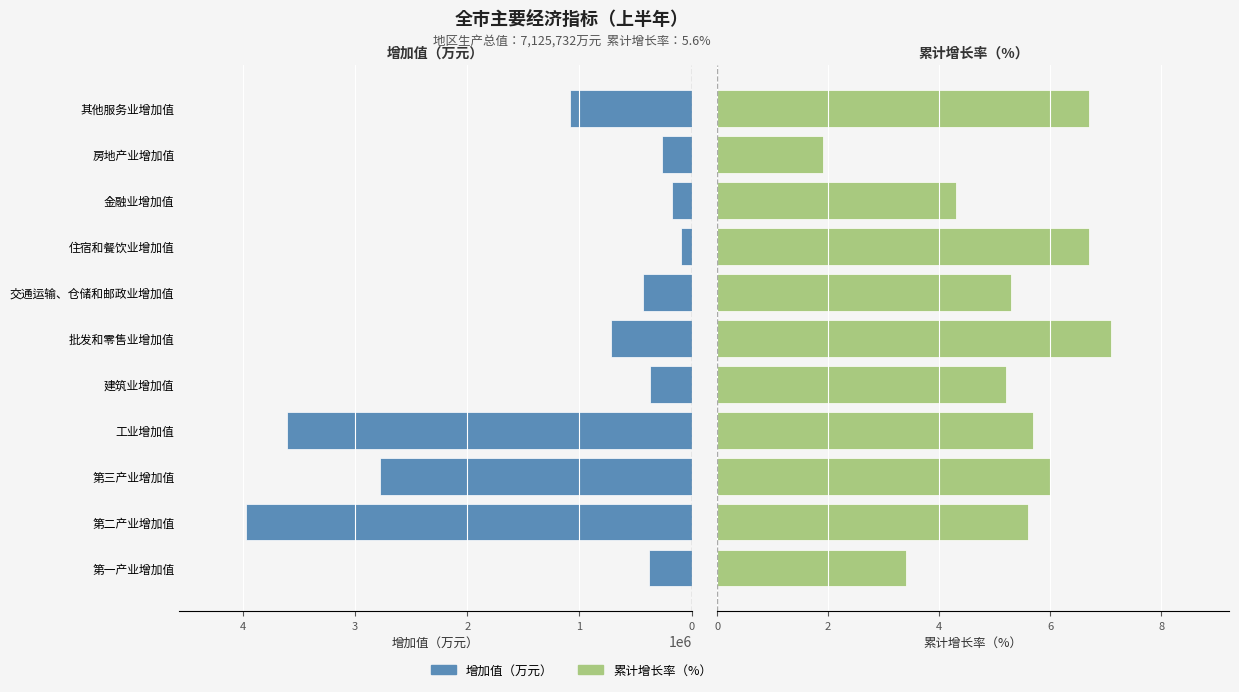

List the labels in order of 增加值（万元） value, smallest first.

住宿和餐饮业增加值, 金融业增加值, 房地产业增加值, 建筑业增加值, 第一产业增加值, 交通运输、仓储和邮政业增加值, 批发和零售业增加值, 其他服务业增加值, 第三产业增加值, 工业增加值, 第二产业增加值